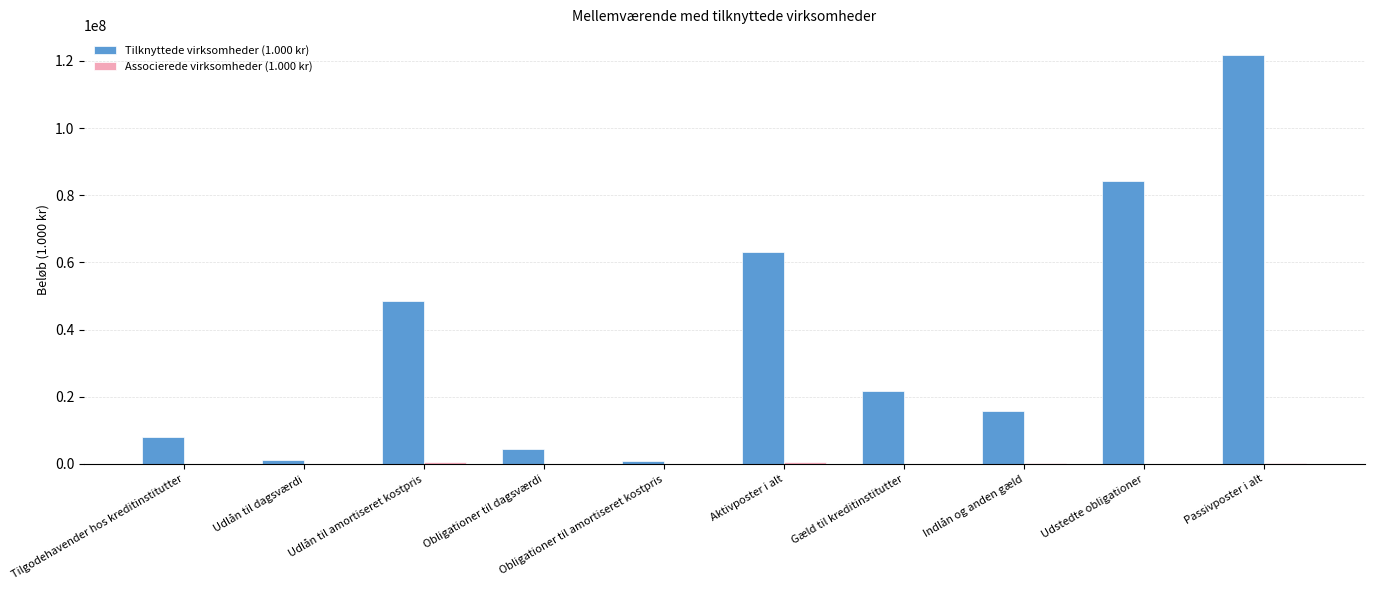

At which category is the sum across all series the highest?

Passivposter i alt